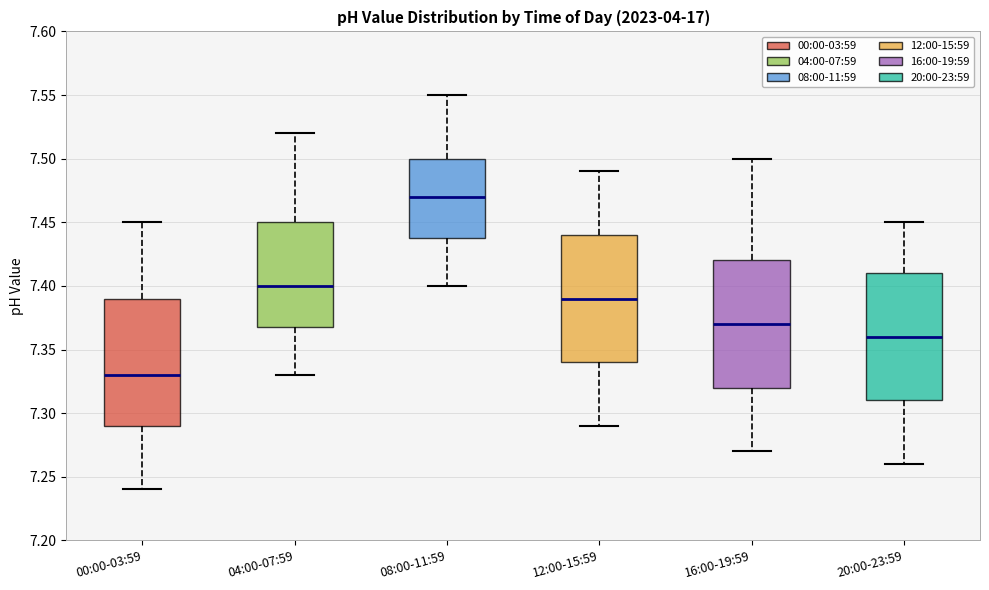

Which box's median line is the lowest?

00:00-03:59